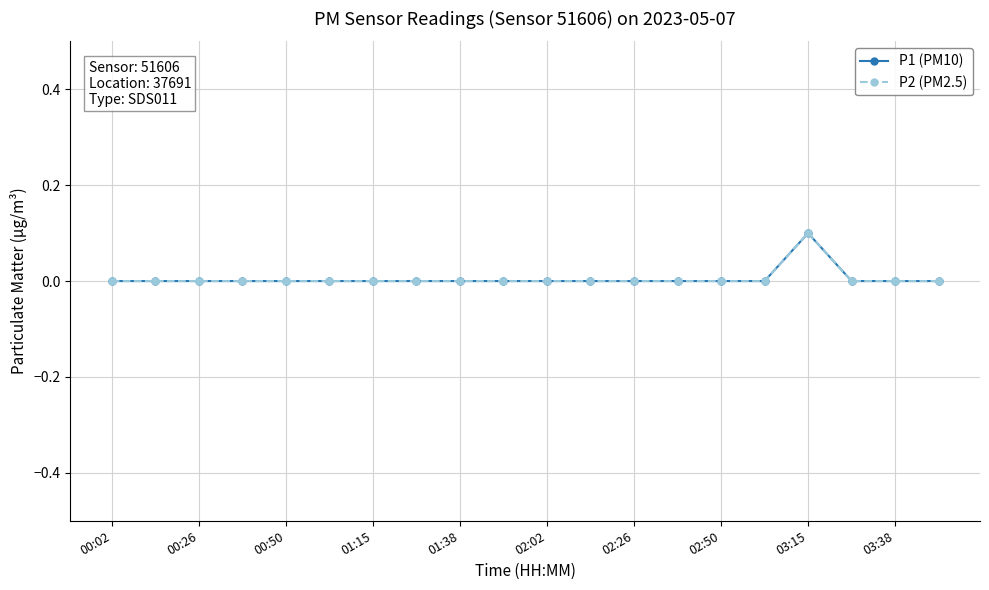

What is the maximum value for P2 (PM2.5)?

0.1